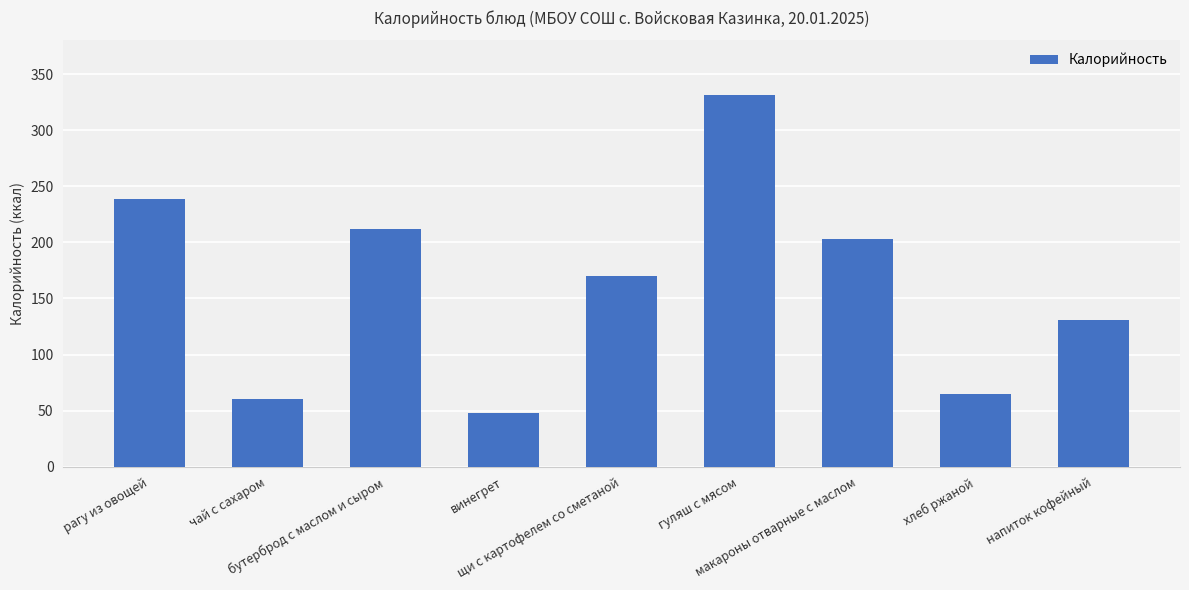

Rank the categories by value from highest to lowest.

гуляш с мясом, рагу из овощей, бутерброд с маслом и сыром, макароны отварные с маслом, щи с картофелем со сметаной, напиток кофейный, хлеб ржаной, чай с сахаром, винегрет